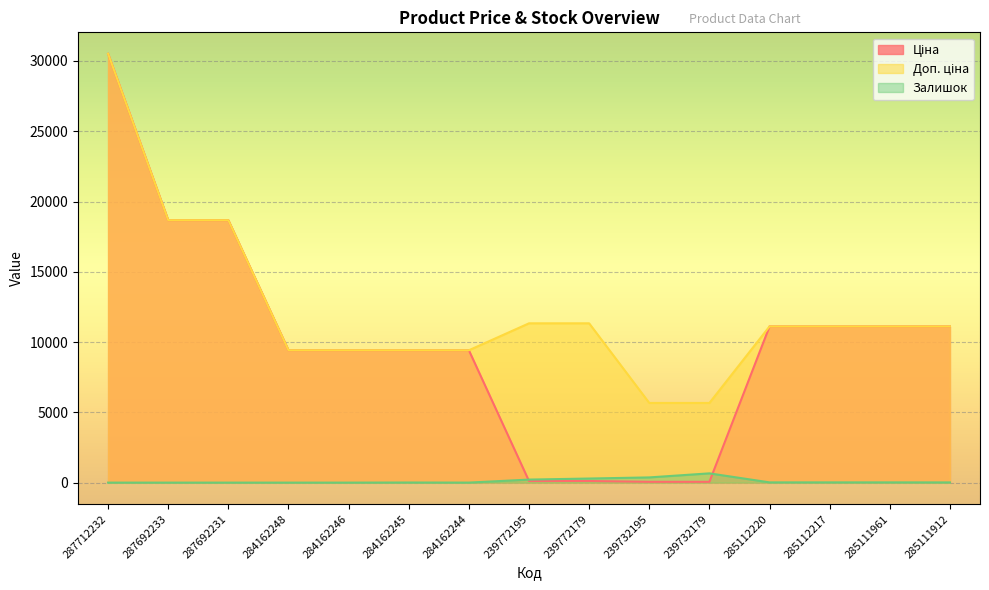

What value does the Залишок series have at 285112217?

17.0